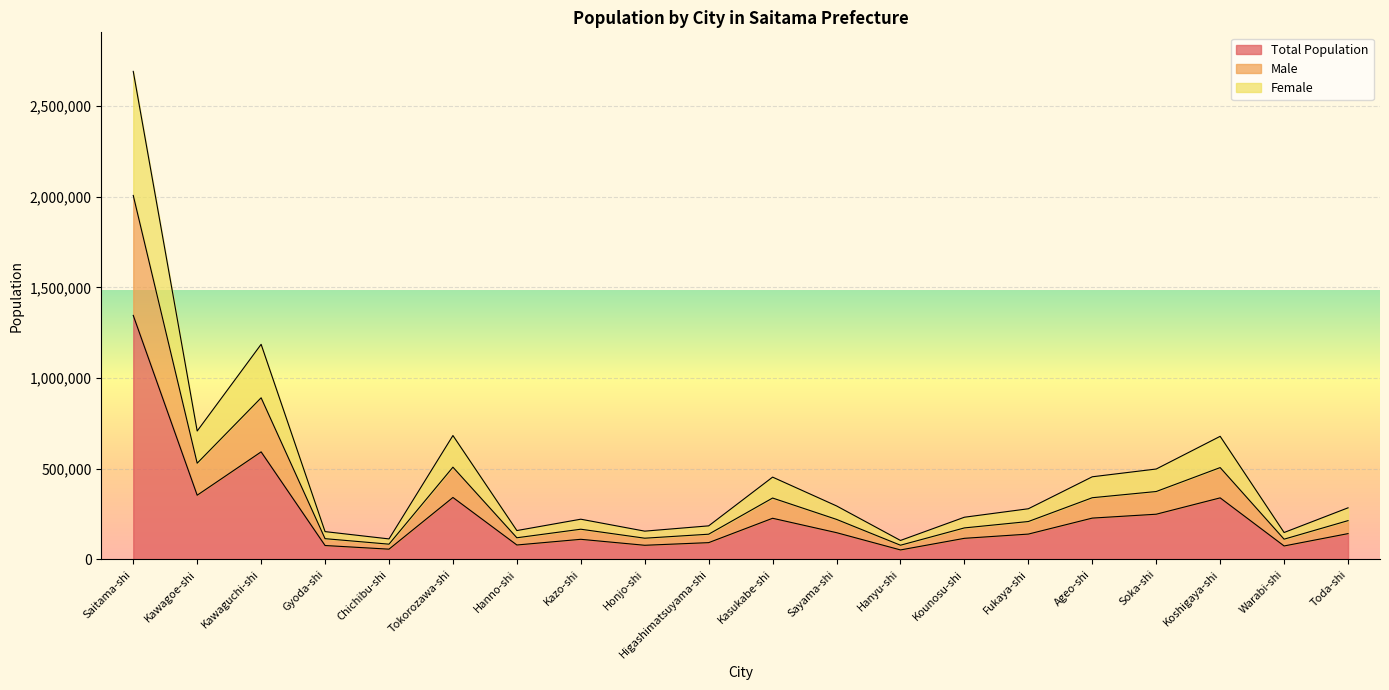

List the labels in order of Total Population value, largest first.

Saitama-shi, Kawaguchi-shi, Kawagoe-shi, Tokorozawa-shi, Koshigaya-shi, Soka-shi, Ageo-shi, Kasukabe-shi, Sayama-shi, Toda-shi, Fukaya-shi, Kounosu-shi, Kazo-shi, Higashimatsuyama-shi, Hanno-shi, Honjo-shi, Gyoda-shi, Warabi-shi, Chichibu-shi, Hanyu-shi